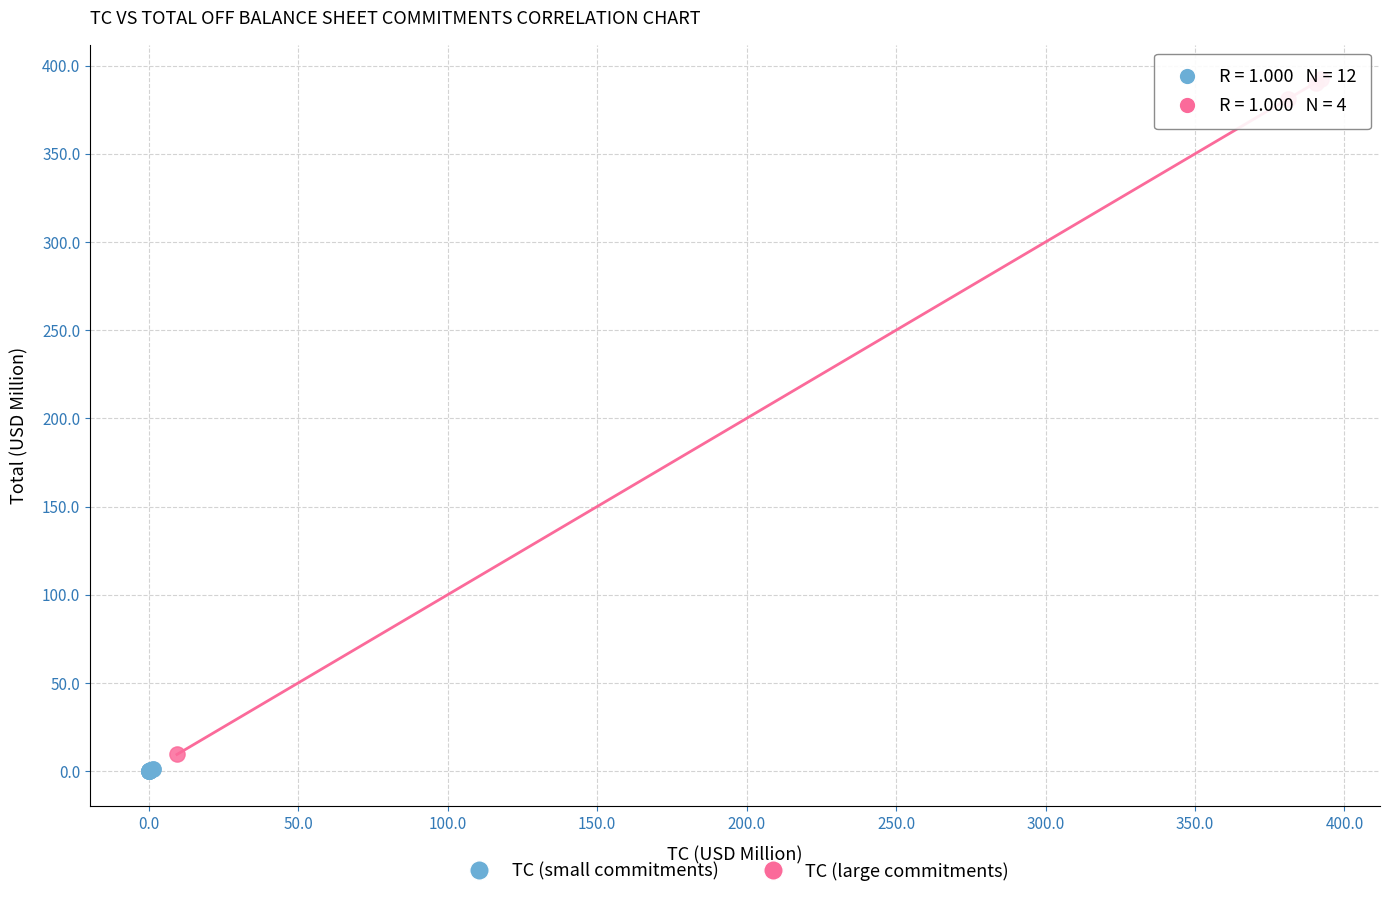

Which series contains the highest Y value?

TC (large commitments)